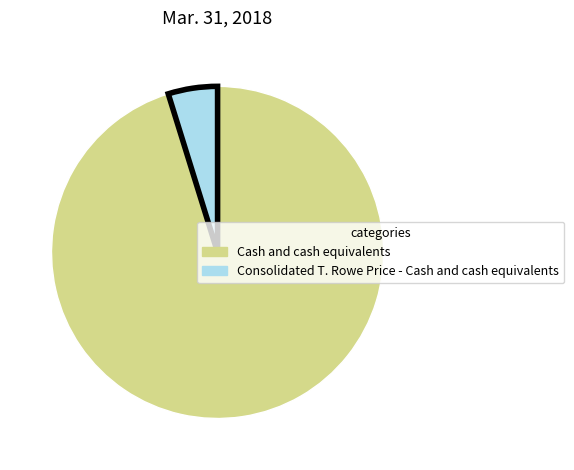

Is the sum of Consolidated T. Rowe Price - Cash and cash equivalents and Cash and cash equivalents greater than half?

Yes